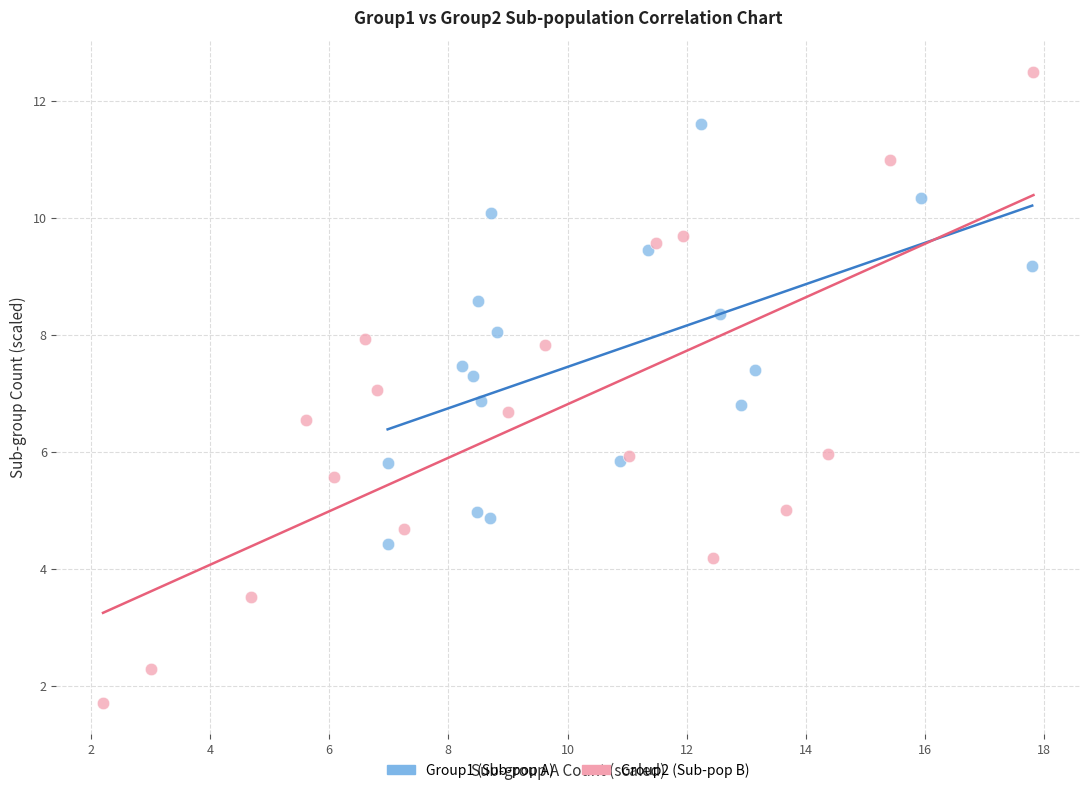

Which series contains the lowest Y value?

Group2 (Sub-pop B)